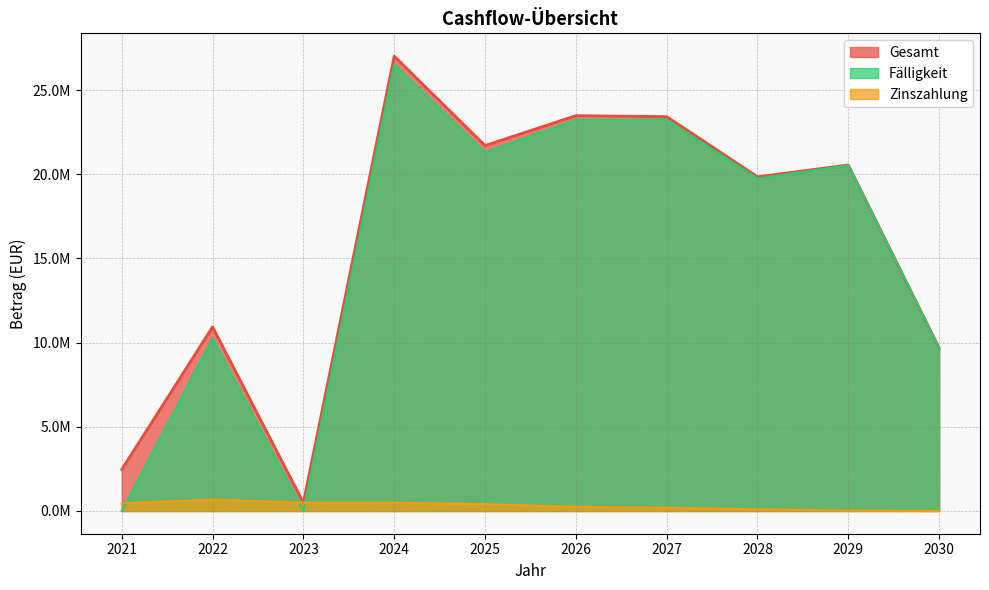

Reading right to left, extract all data points from this chart.

Gesamt: 9684000.0	20555662.5	19853740.0	23427410.0	23486480.0	21709260.0	27025410.0	492410.0	10937047.5	2465102.1
Zinszahlung: 0.0	25662.5	99740.0	186410.0	245480.0	405260.0	492410.0	492410.0	672047.5	455135.0
Fälligkeit: 9684000.0	20530000.0	19754000.0	23241000.0	23241000.0	21304000.0	26533000.0	0.0	10265000.0	0.0